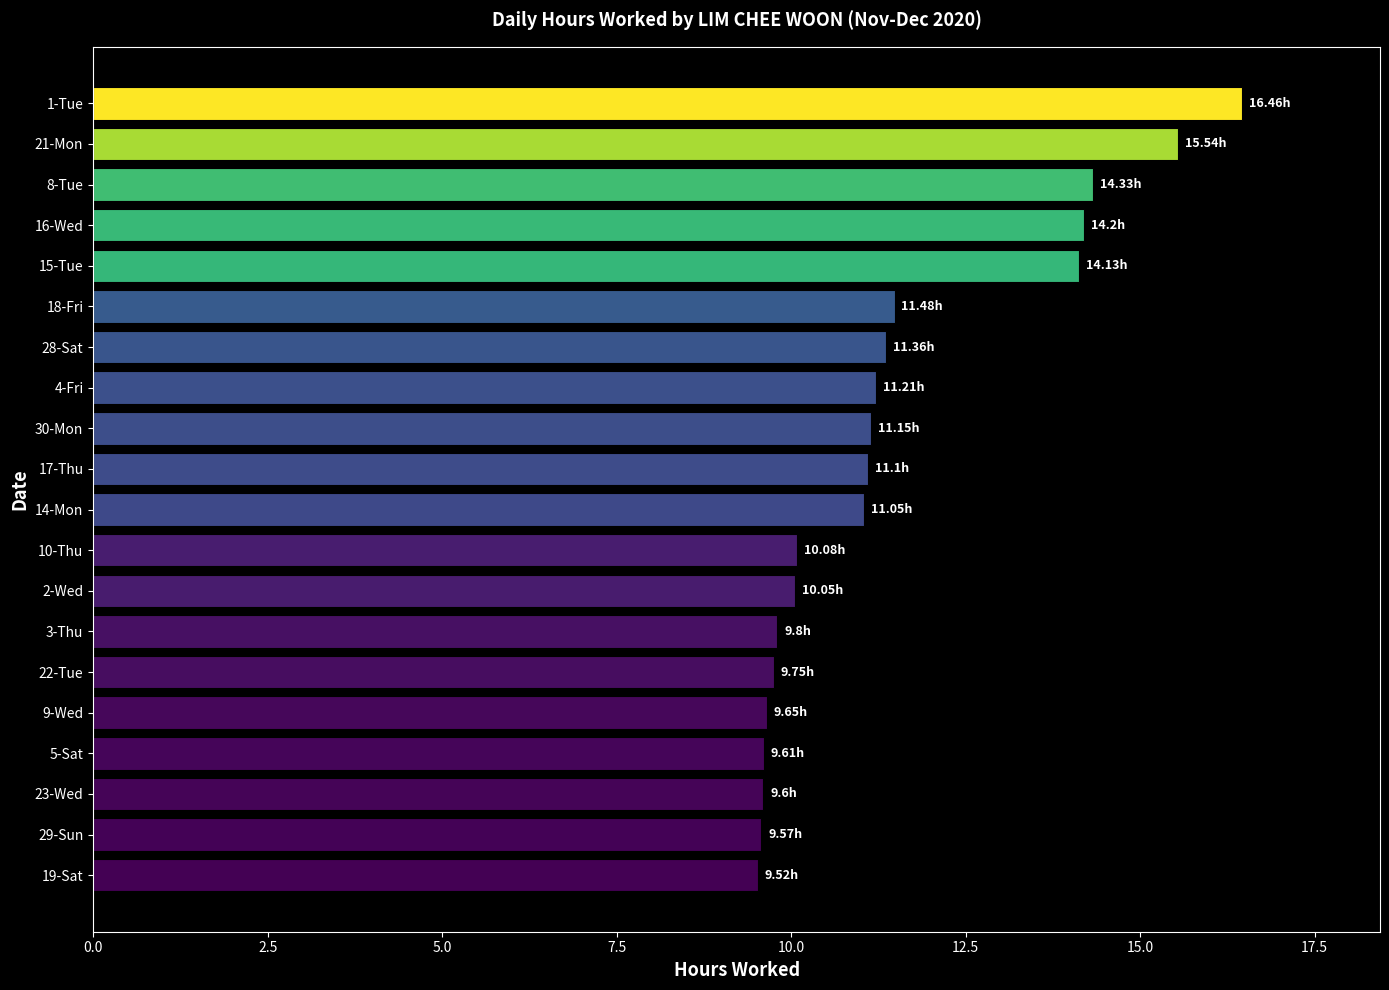

What is the greatest value displayed?

16.5